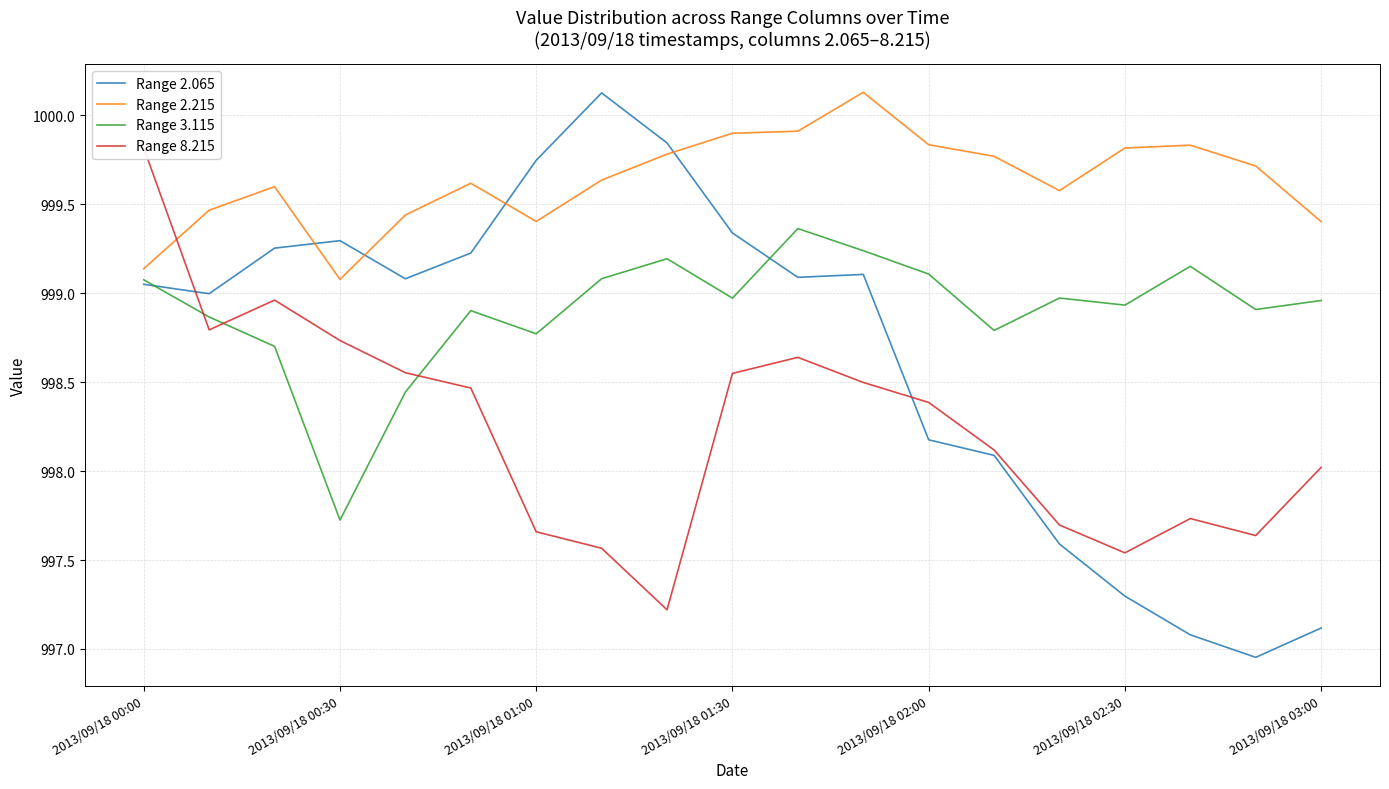

Rank the series at 2013/09/18 00:00 from lowest to highest value.

Range 2.065, Range 3.115, Range 2.215, Range 8.215